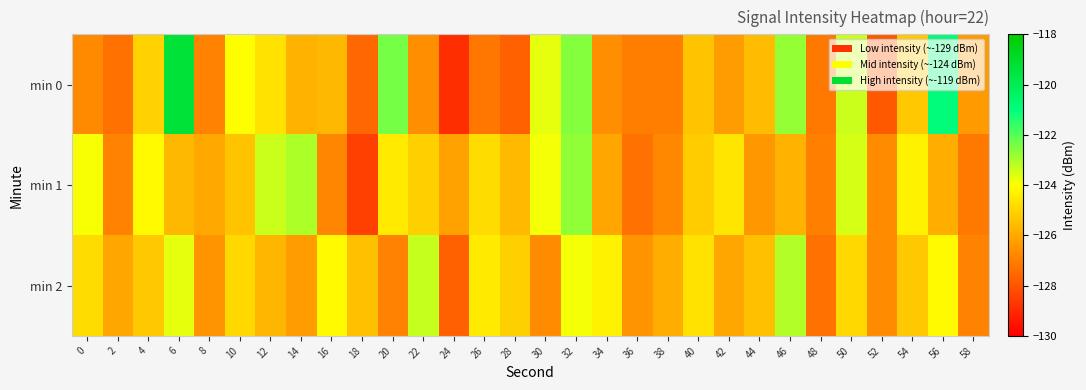

How many series are shown in this chart?

3